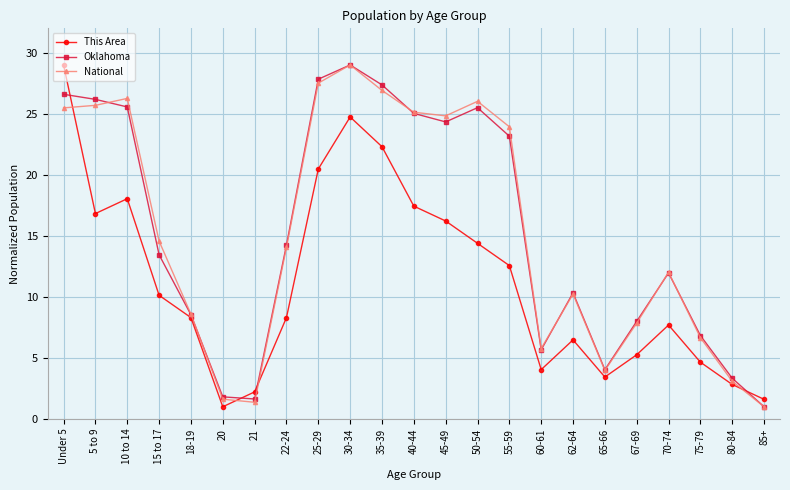

How many categories are shown in the chart?

23